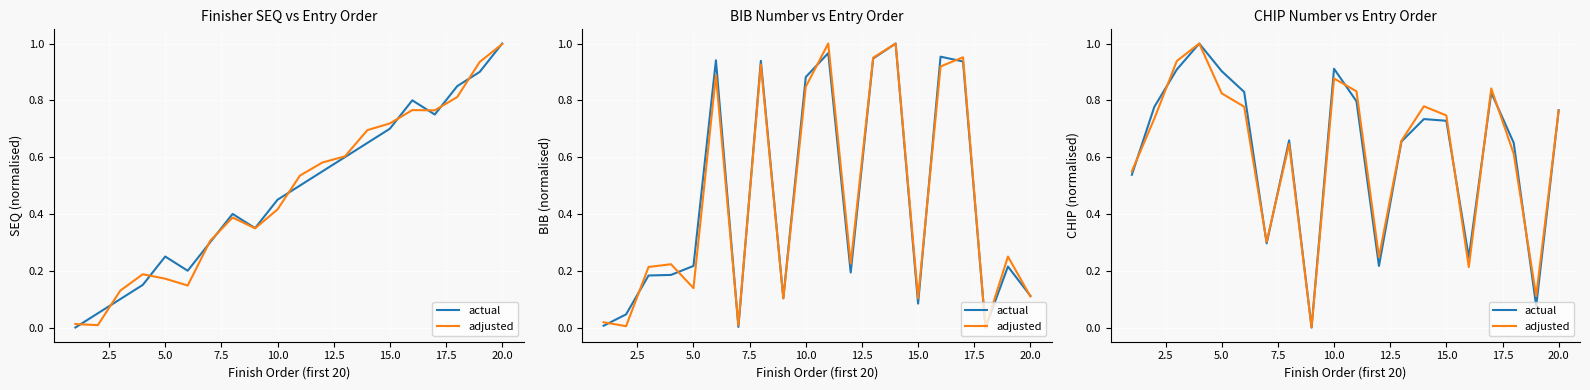

What is the sum of all adjusted values?

12.5